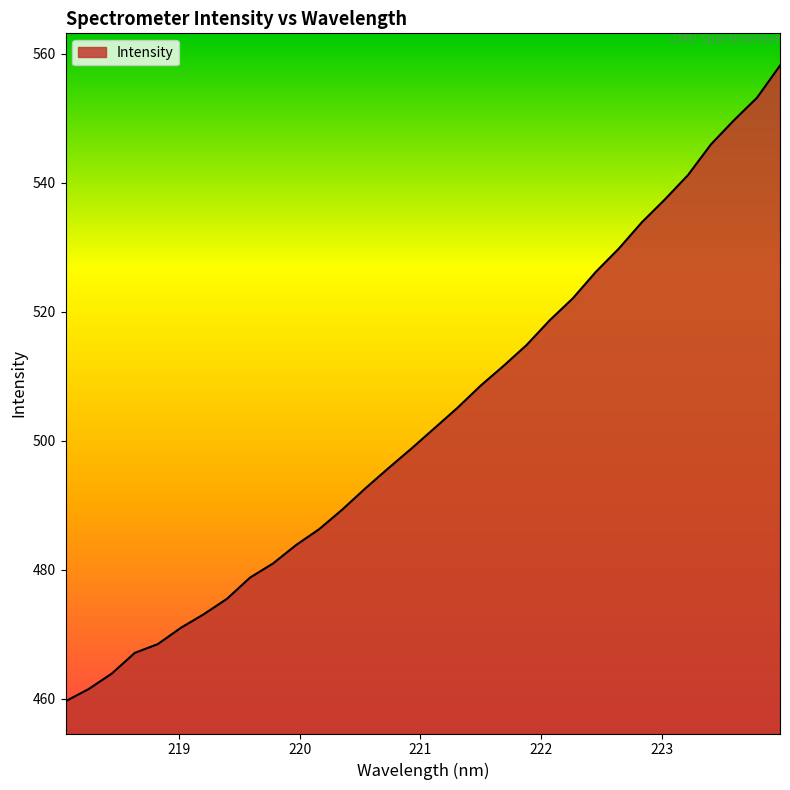

What is the greatest value displayed?

558.2